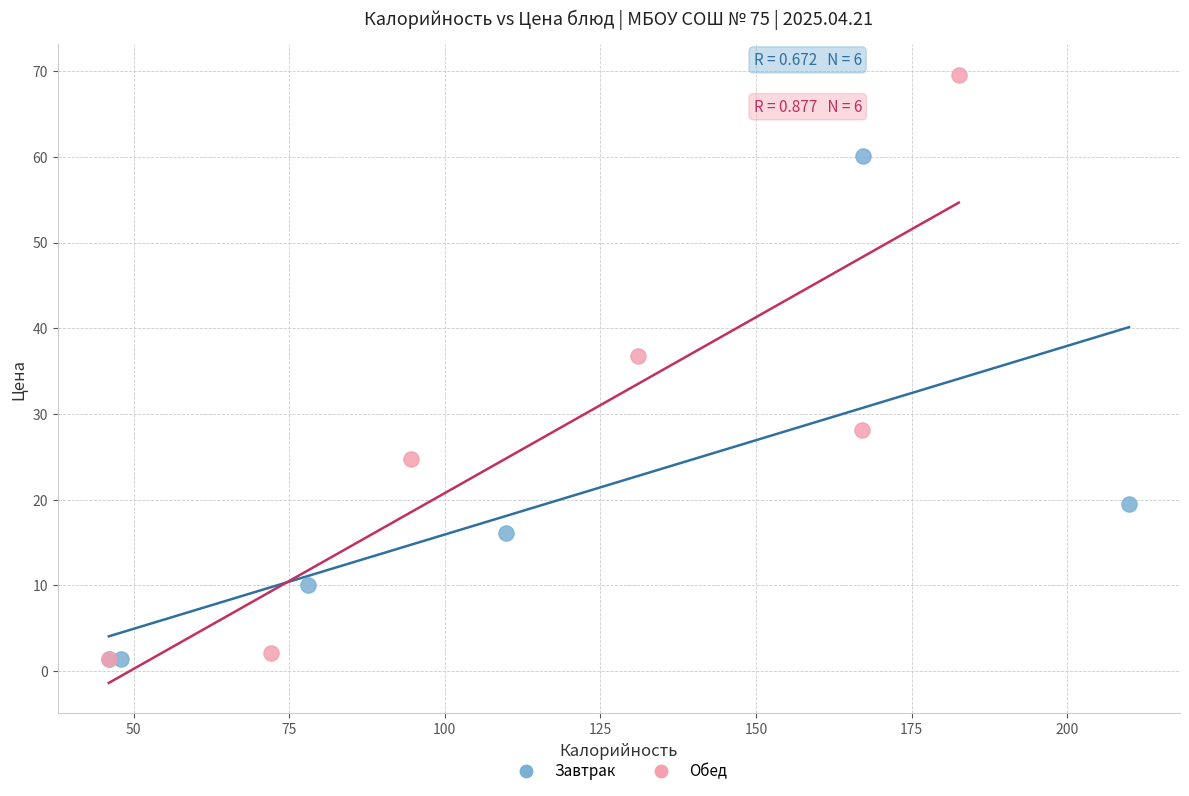

Which series has the widest spread of Y values?

Обед